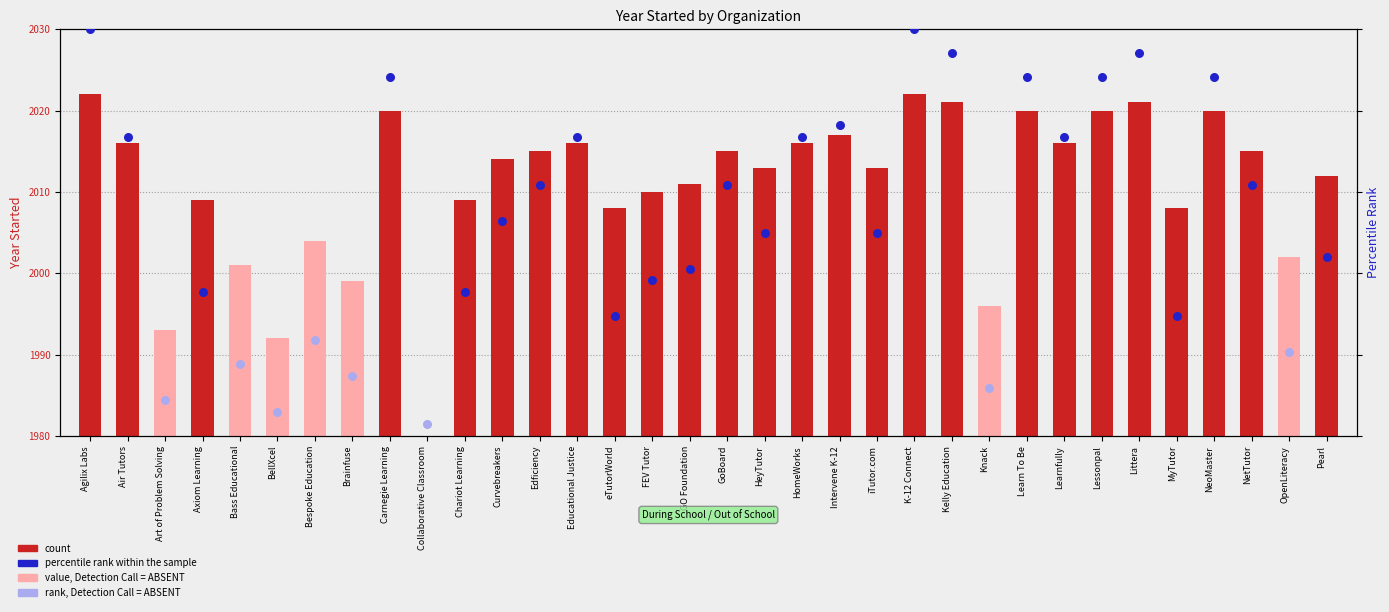

What is the change in value from Edficiency to FEV Tutor?

-5